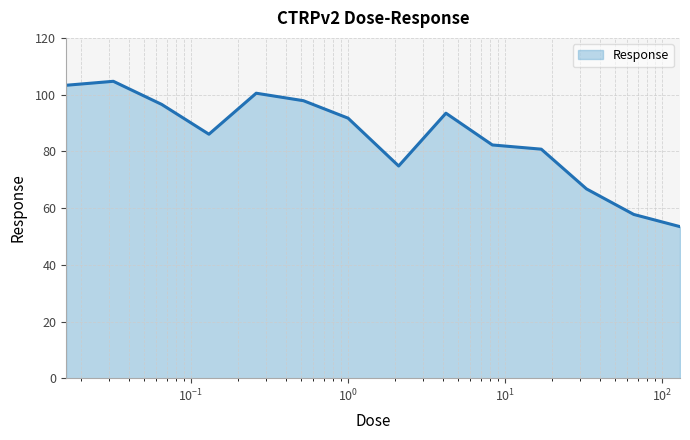

What is the minimum value shown in the chart?

53.5